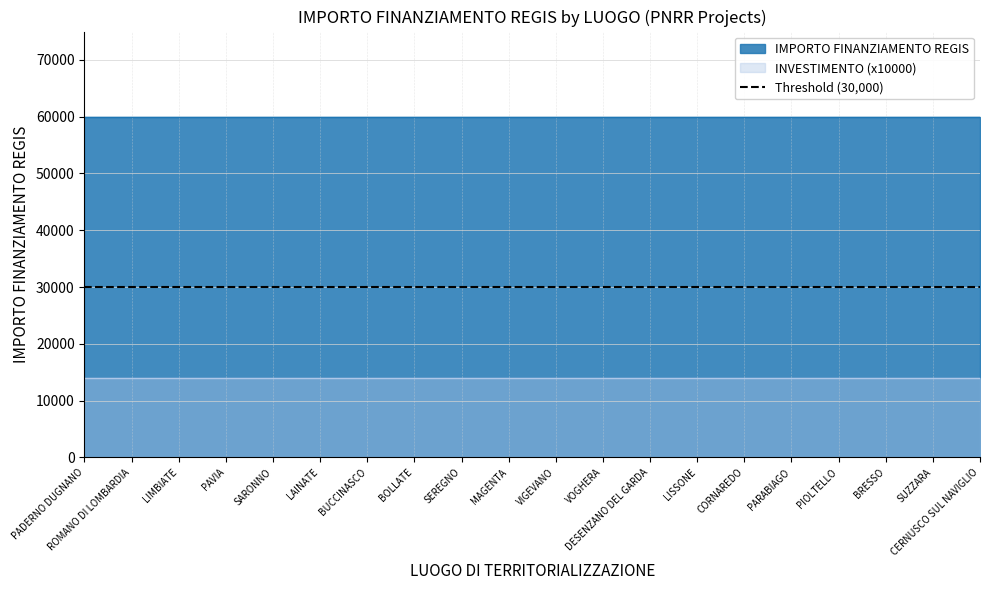

Is it true that IMPORTO FINANZIAMENTO REGIS equals 92710.4 at PIOLTELLO?

False